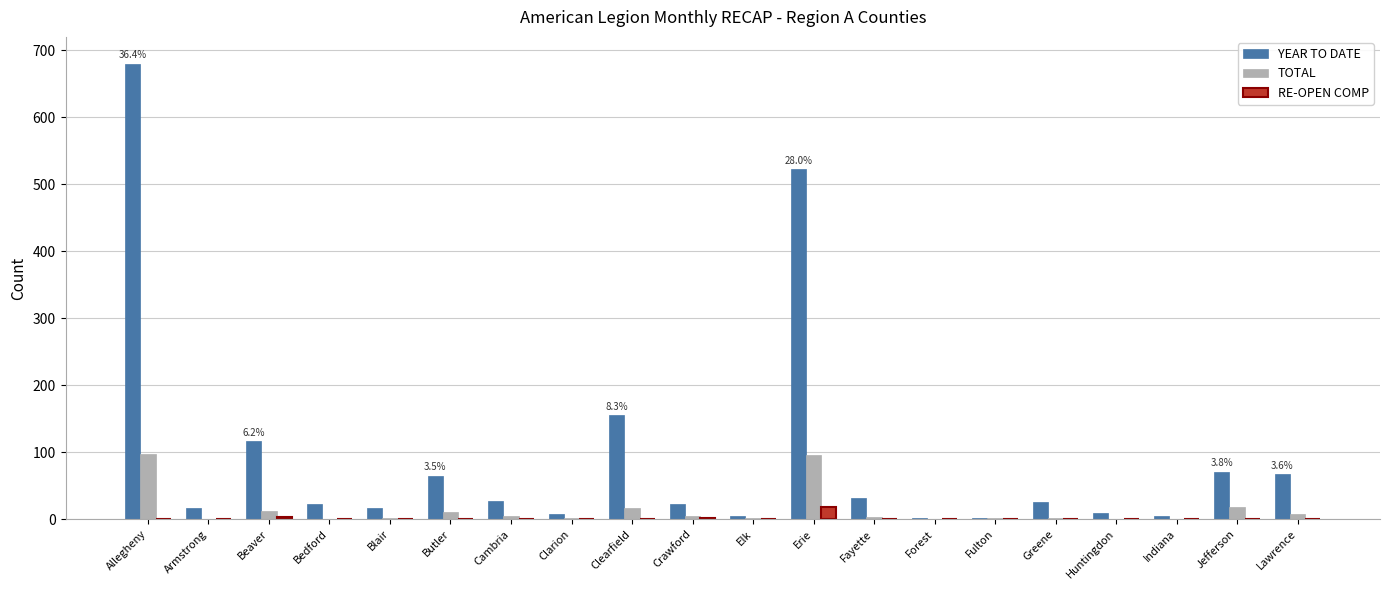

What is the greatest value displayed?

680